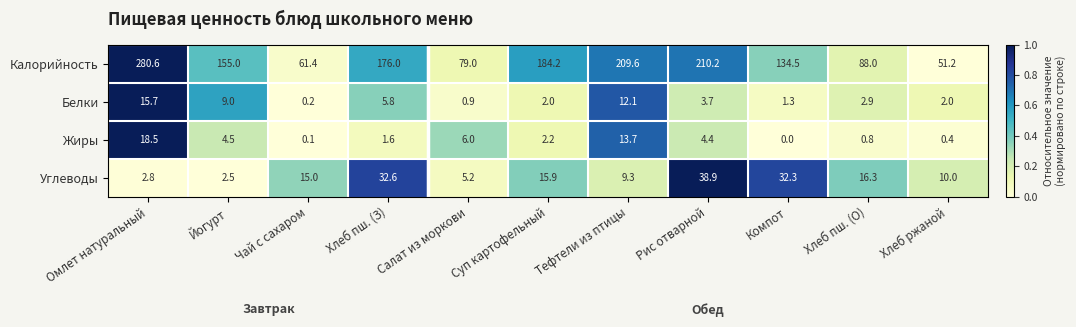

What is the difference between the maximum and minimum values in the Калорийность series?

229.4